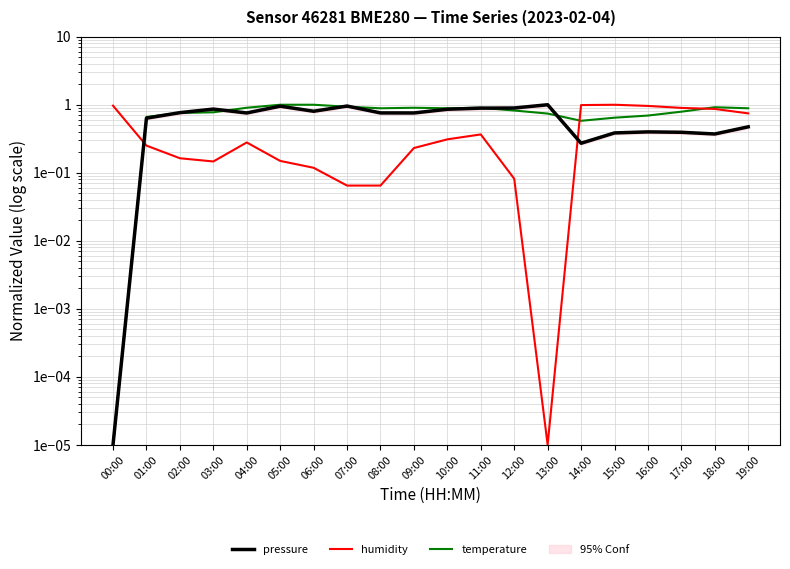

List the series in order of their overall mean, lowest first.

humidity, pressure, temperature